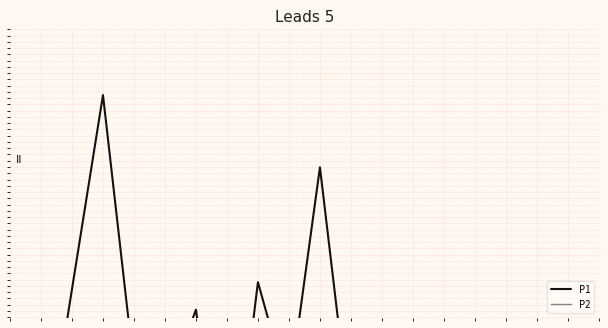

In P2, how many points are higher than both neighbors (excluding endpoints)?

6